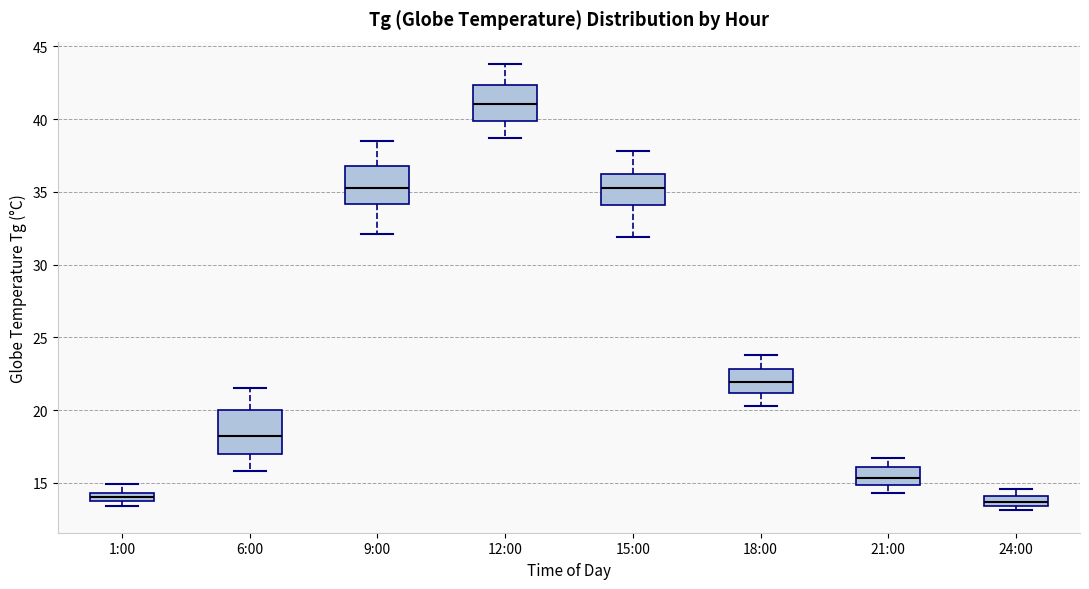

Which box's median line is the highest?

12:00